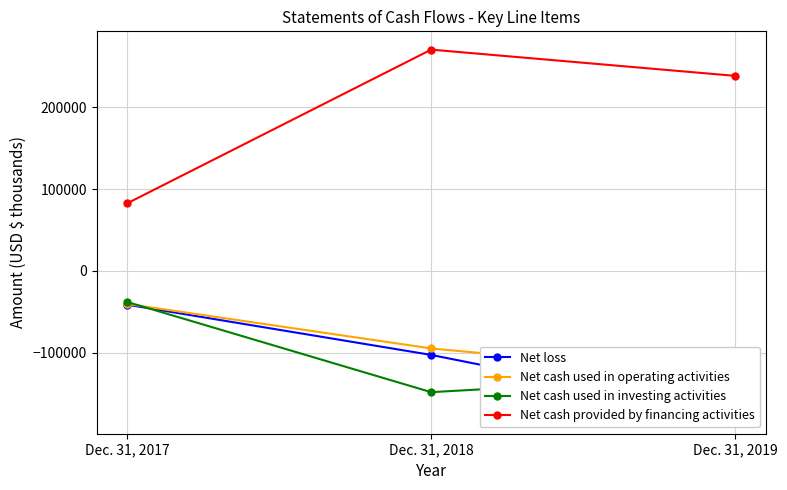

The value of Net cash used in operating activities at Dec. 31, 2017 is -10760. True or false?

False